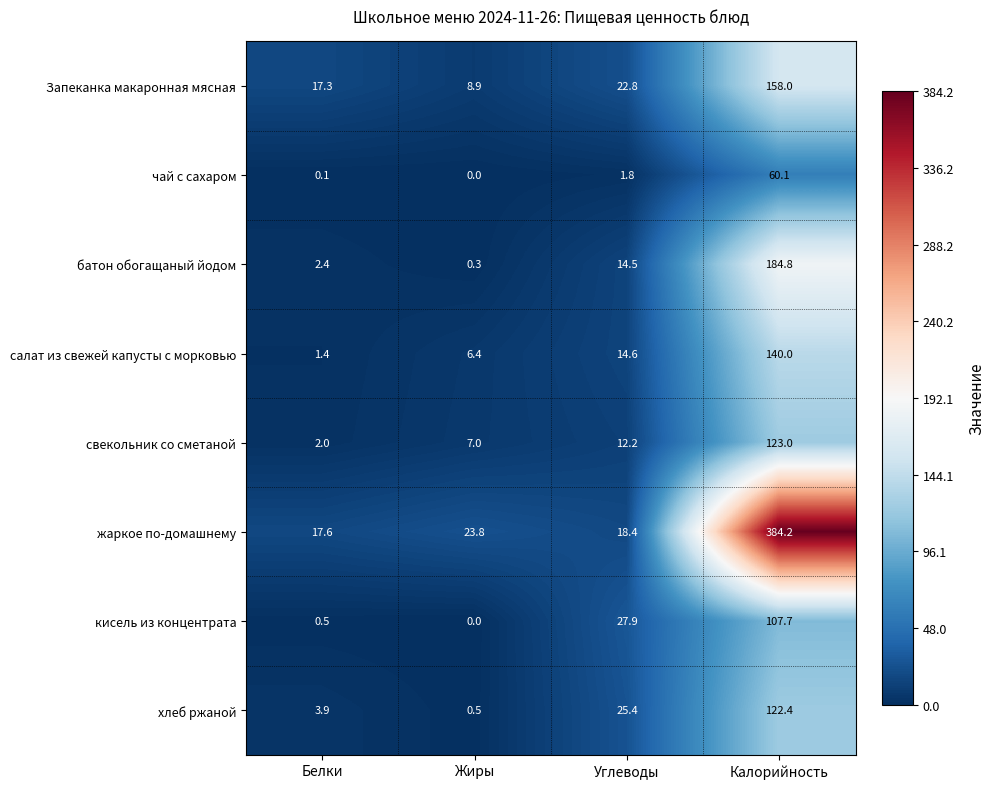

At how many categories does at least one series exceed 311?

1